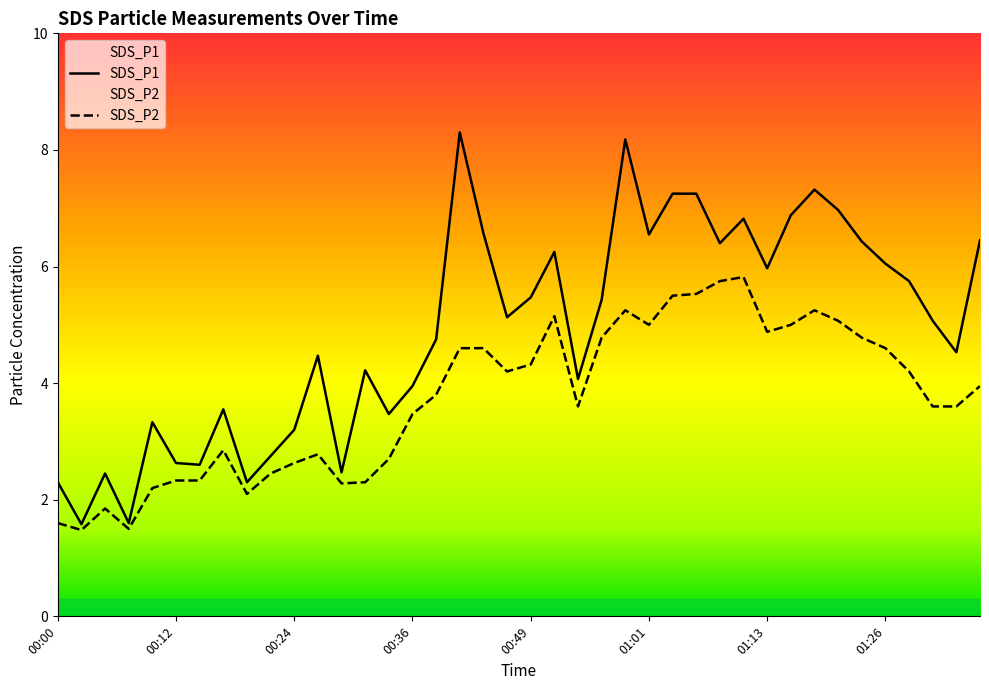

Rank the categories by SDS_P2 value from lowest to highest.

00:02, 00:07, 00:00, 00:04, 00:19, 00:09, 00:29, 00:31, 00:12, 00:14, 00:22, 00:24, 00:34, 00:27, 00:17, 00:36, 00:54, 01:31, 01:33, 00:39, 01:36, 00:46, 01:28, 00:49, 00:41, 00:44, 01:26, 00:56, 01:23, 01:13, 01:01, 01:16, 01:21, 00:51, 00:59, 01:18, 01:04, 01:06, 01:09, 01:11